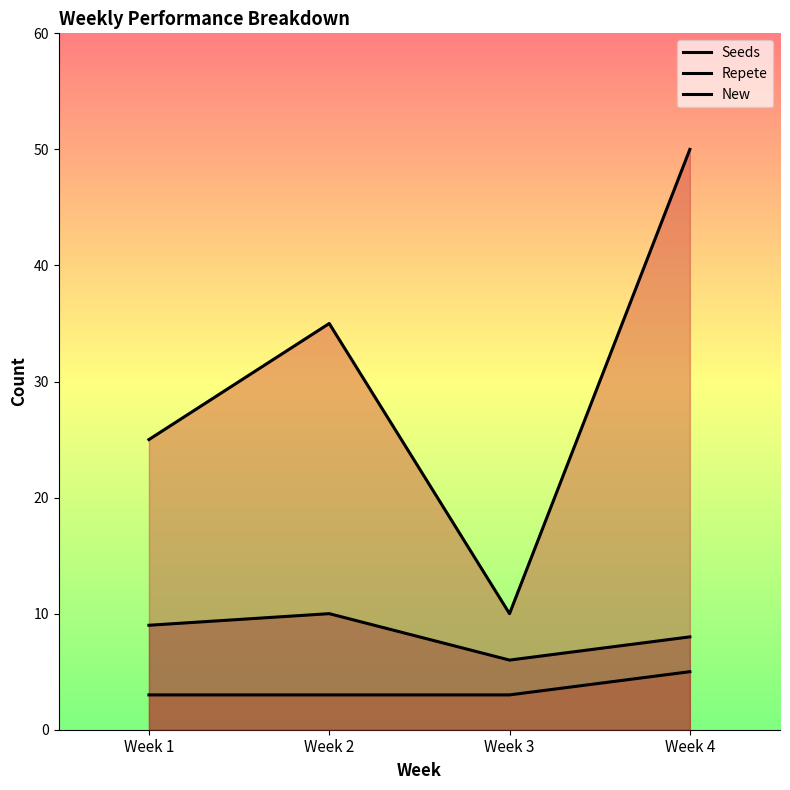

Which series has the largest range (max minus min)?

Seeds